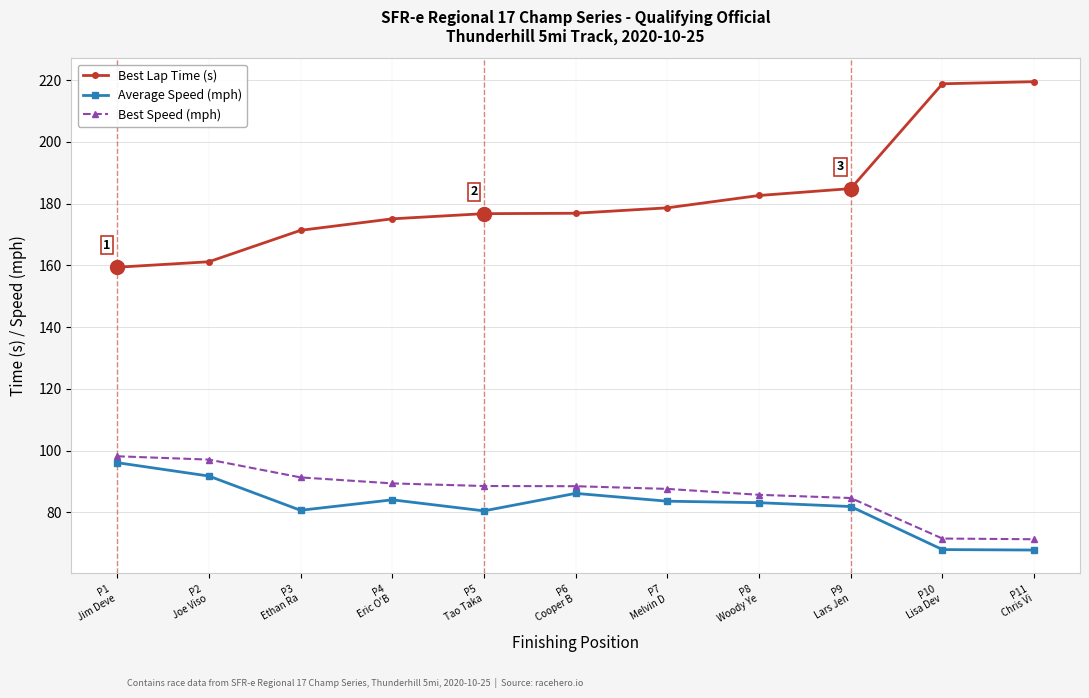

Which series has the largest total across all categories?

Best Lap Time (s)